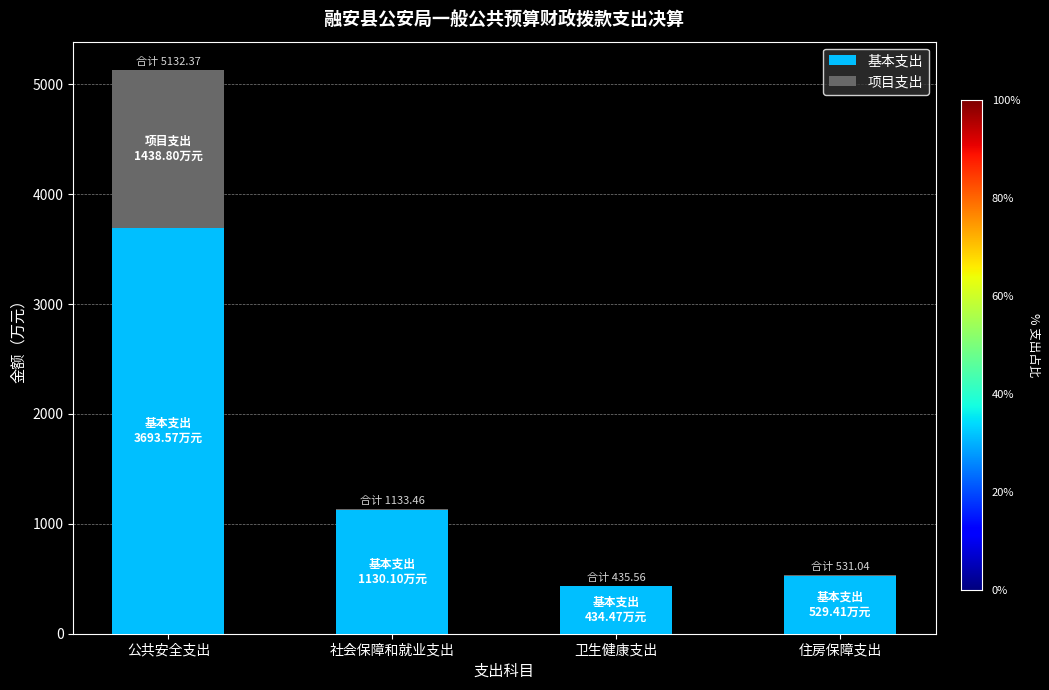

What is the maximum value for 基本支出?

3693.6